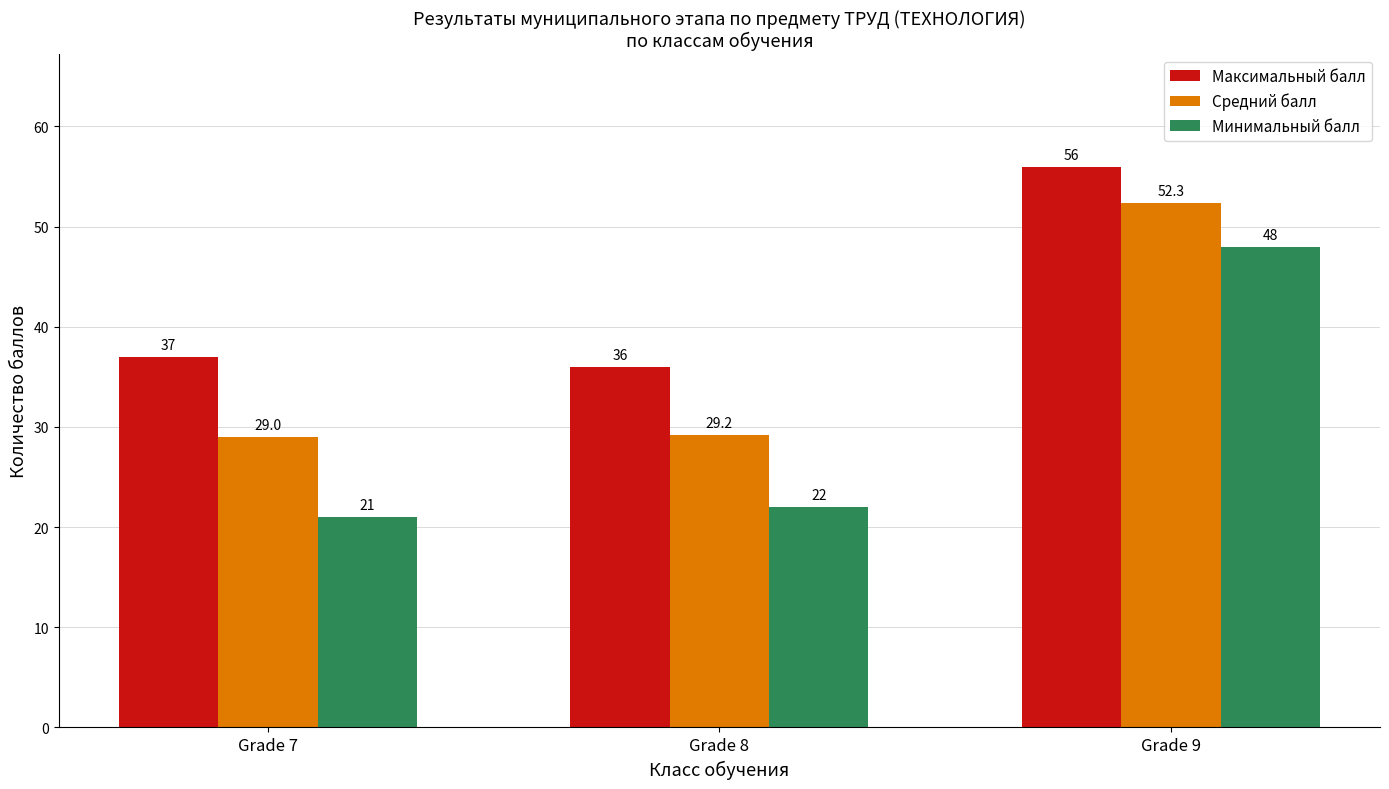

What is the sum of all Минимальный балл values?

91.0